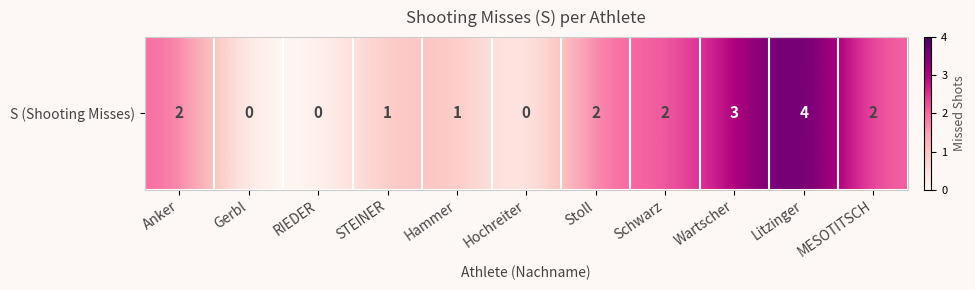

What is the sum of the values at Schwarz and Stoll?

4